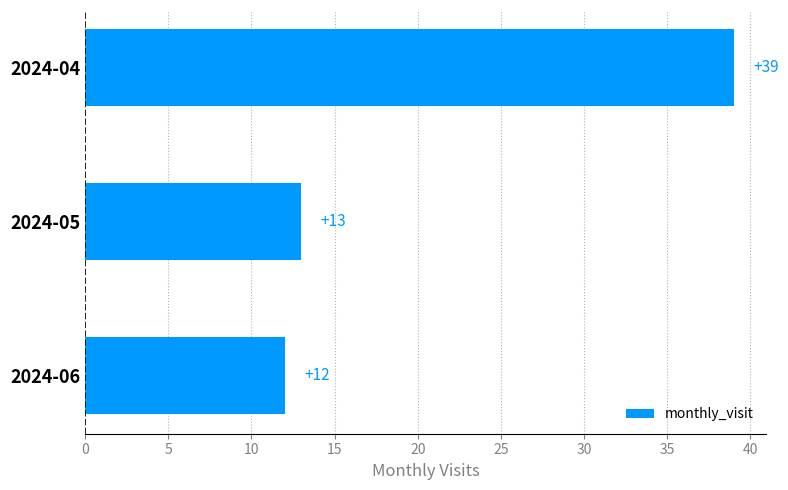

List the labels in order of value, largest first.

2024-04, 2024-05, 2024-06